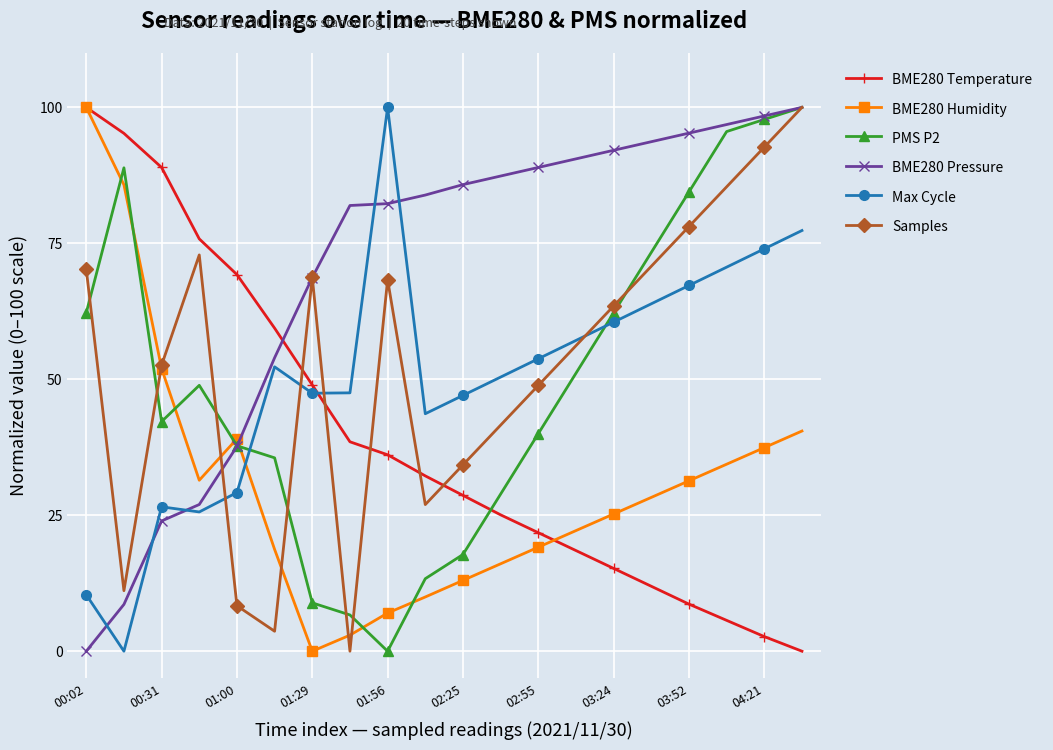

What is the highest value of the BME280 Temperature series?

100.0